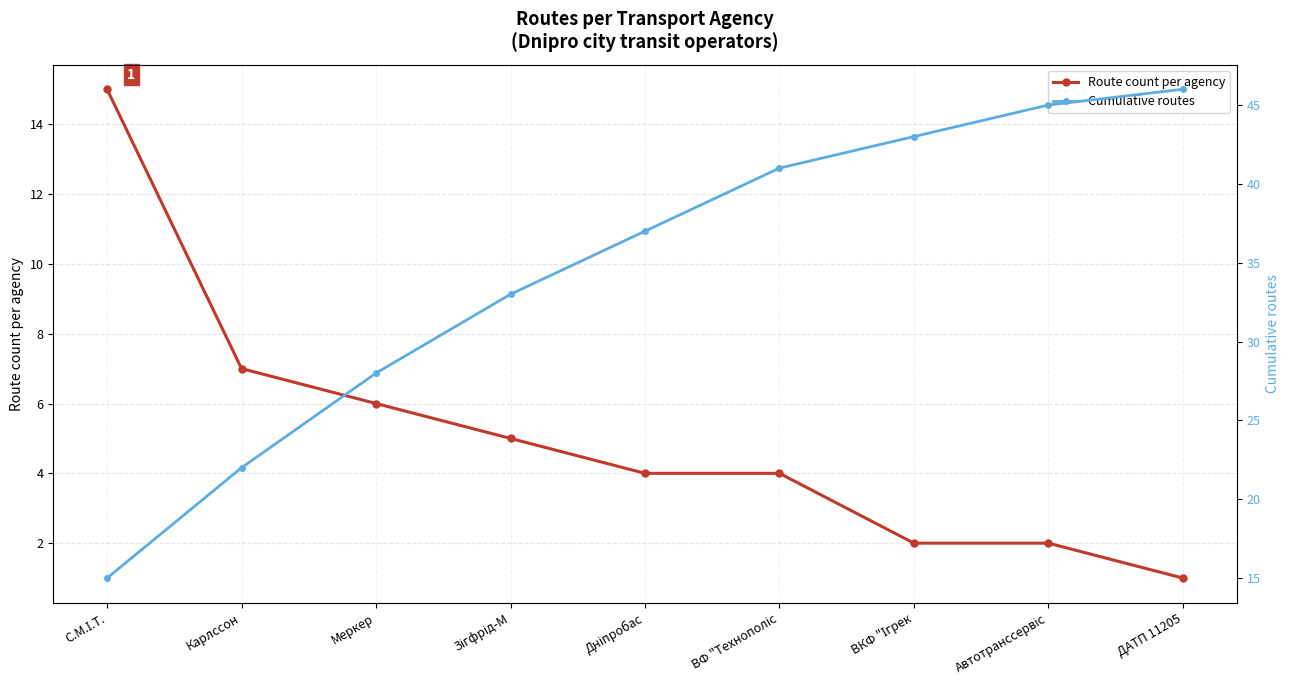

Which series has the largest total across all categories?

Cumulative routes